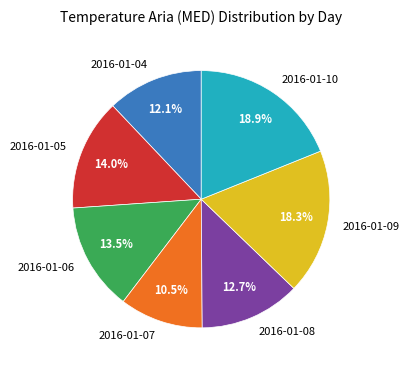

Which has a higher value, 2016-01-05 or 2016-01-07?

2016-01-05